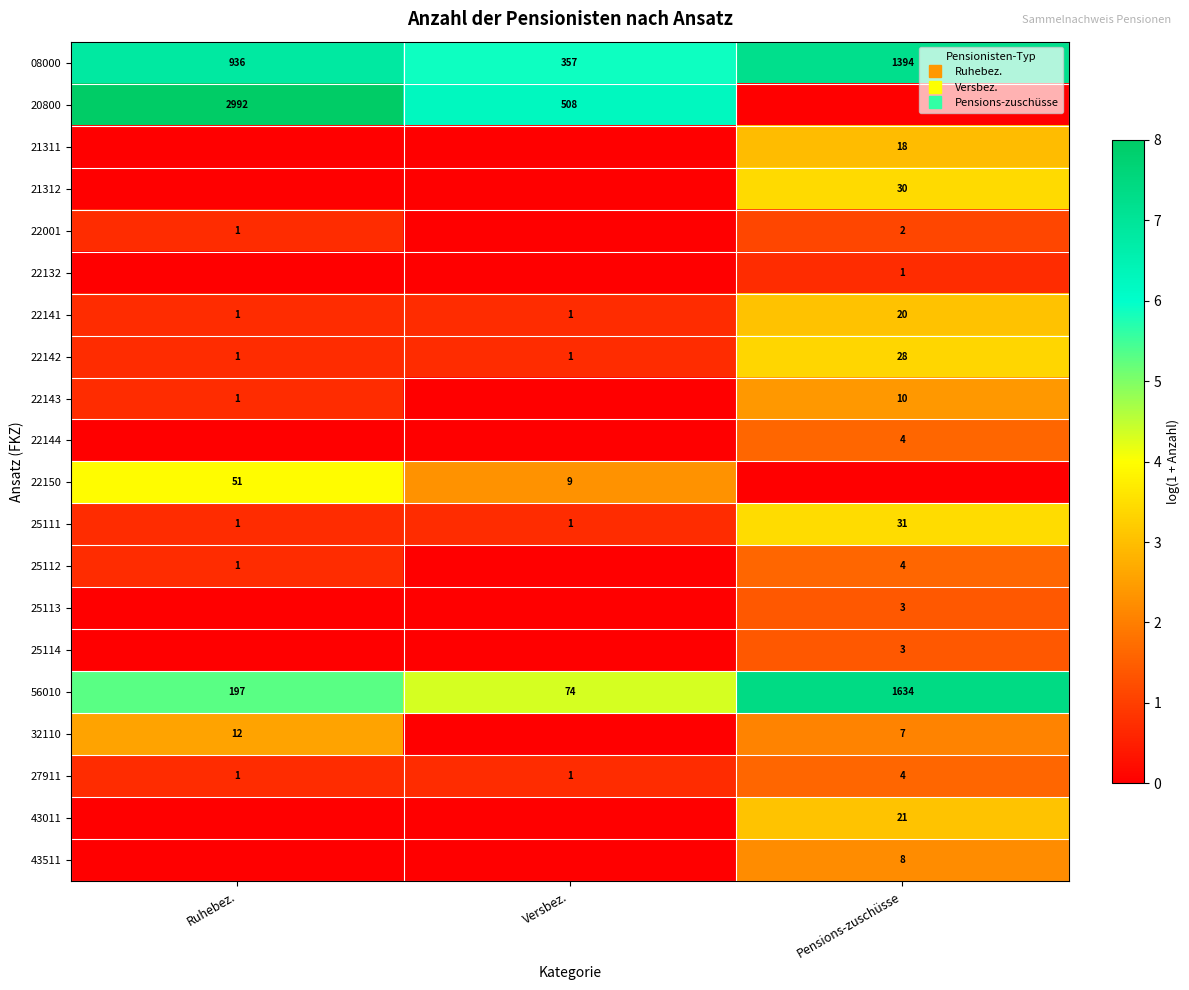

How many data points in 32110 are above 2?

2